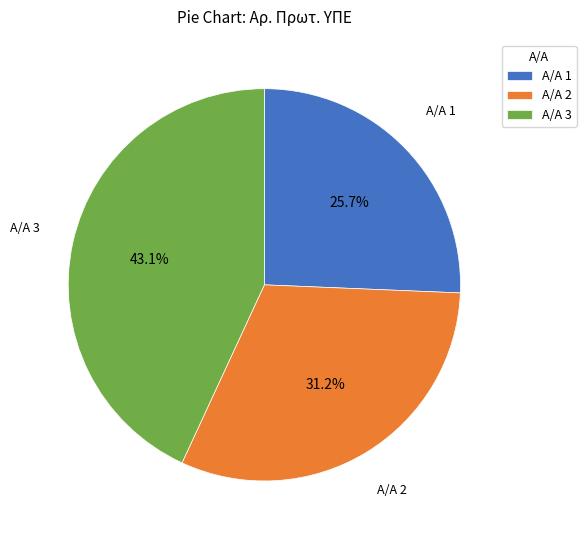

Which has a higher value, Α/Α 3 or Α/Α 2?

Α/Α 3